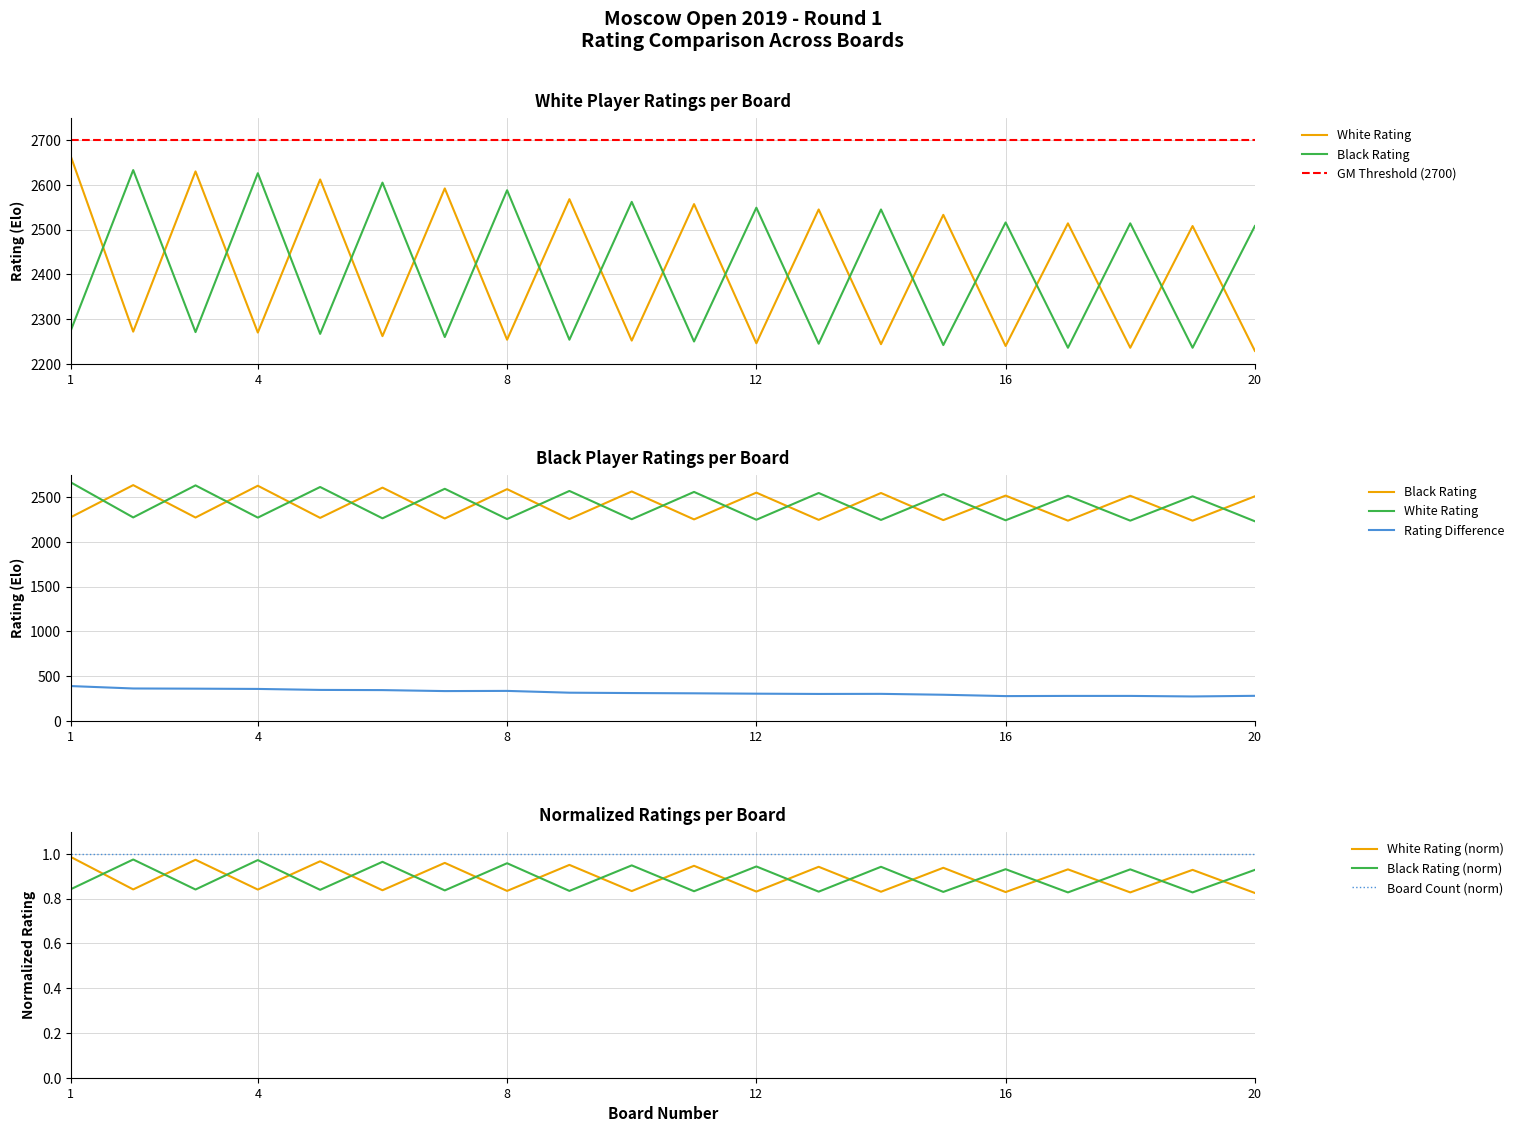

True or false: Player Rating (White) has a value of 2612 at 5.

True